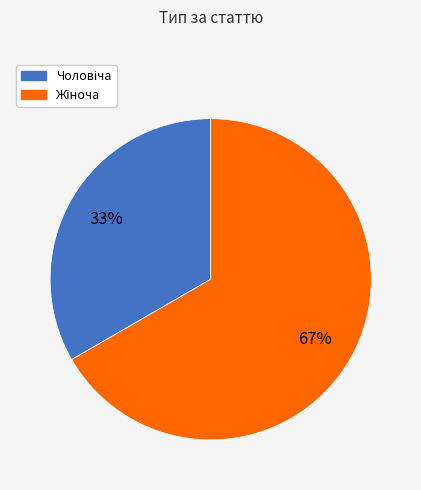

Is there a majority slice in this chart?

Yes